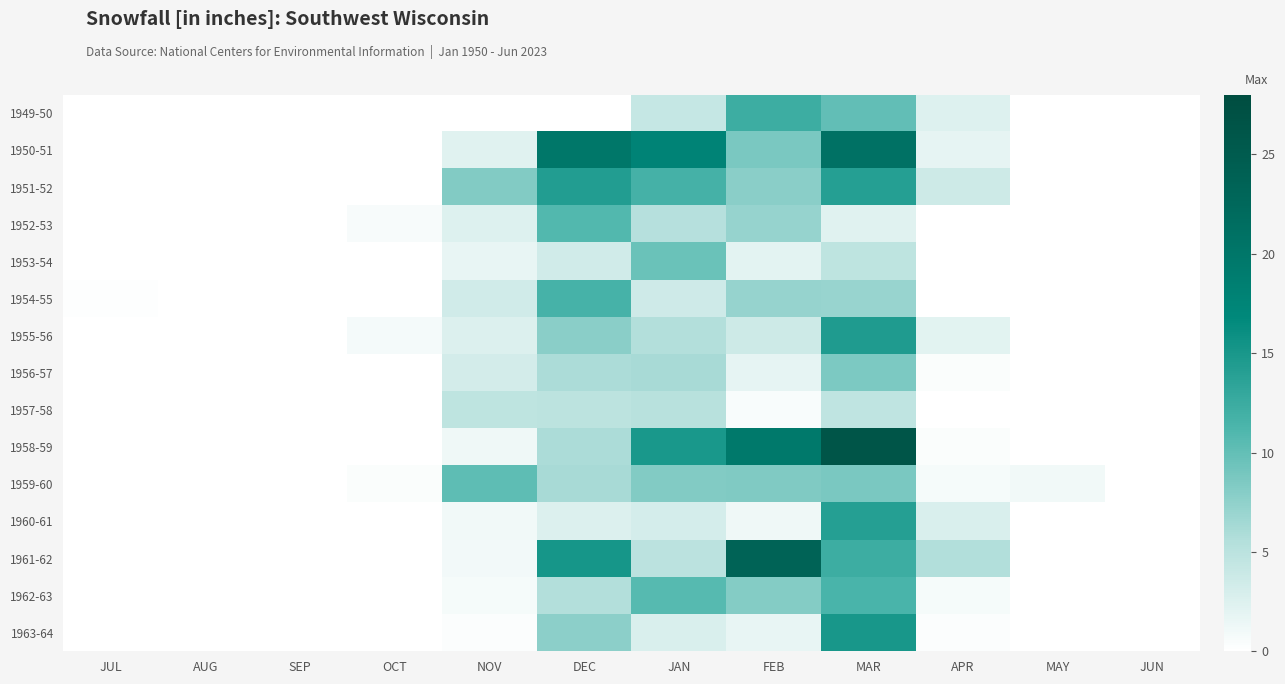

At which category is the sum across all series the highest?

MAR